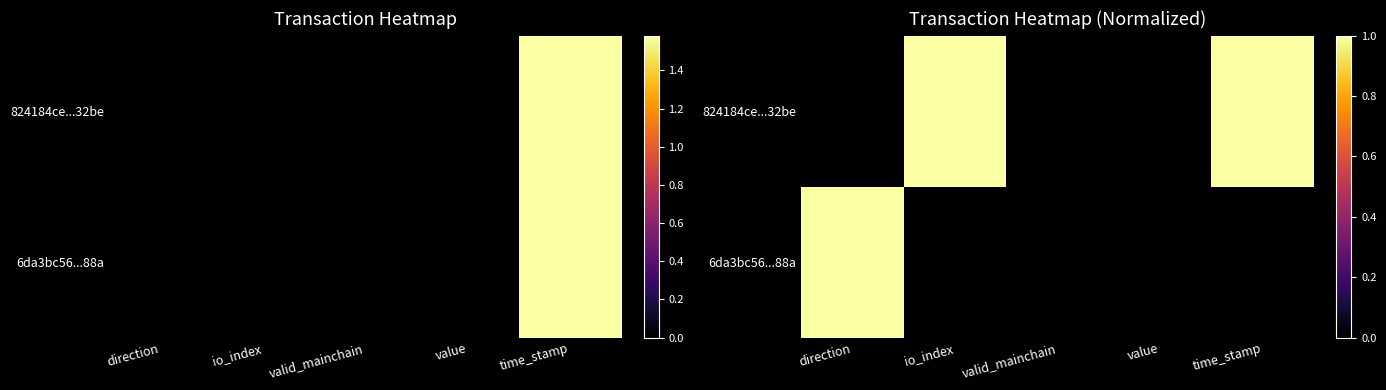

Which series has the widest spread of values?

824184ce...32be